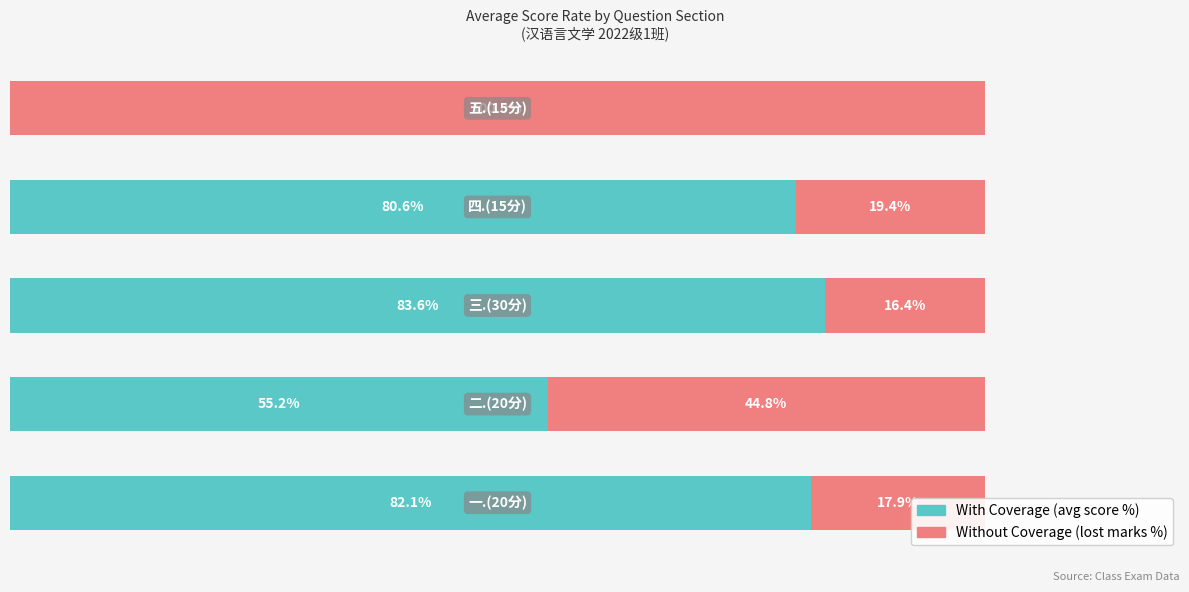

Reading left to right, transcribe all the data shown in this chart.

With Coverage: 82.1	55.2	83.6	80.6	0.0
Without Coverage: 17.9	44.8	16.4	19.4	100.0